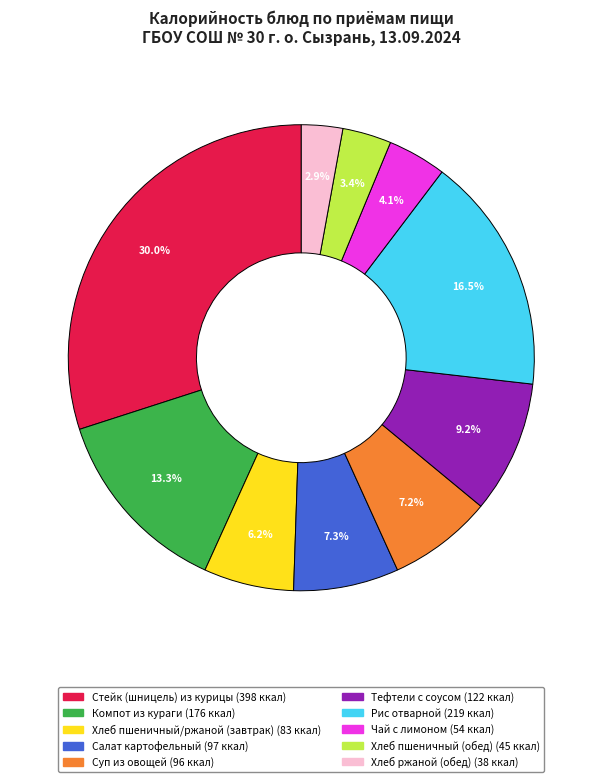

To the nearest percent, what is the average slice percentage?

10%